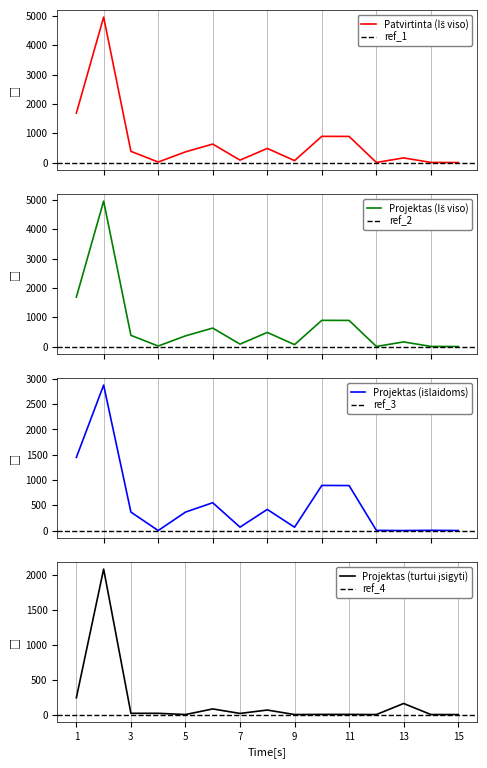

The Patvirtinta (Iš viso) series shows 33.6 at 9. True or false?

False